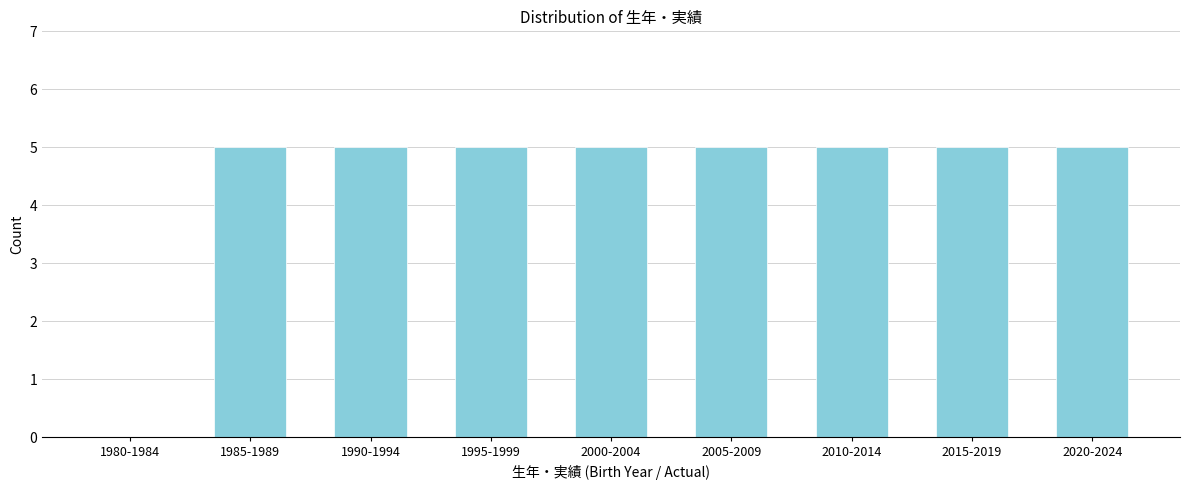

Reading left to right, extract all data points from this chart.

1980-1984=0	1985-1989=5	1990-1994=5	1995-1999=5	2000-2004=5	2005-2009=5	2010-2014=5	2015-2019=5	2020-2024=5